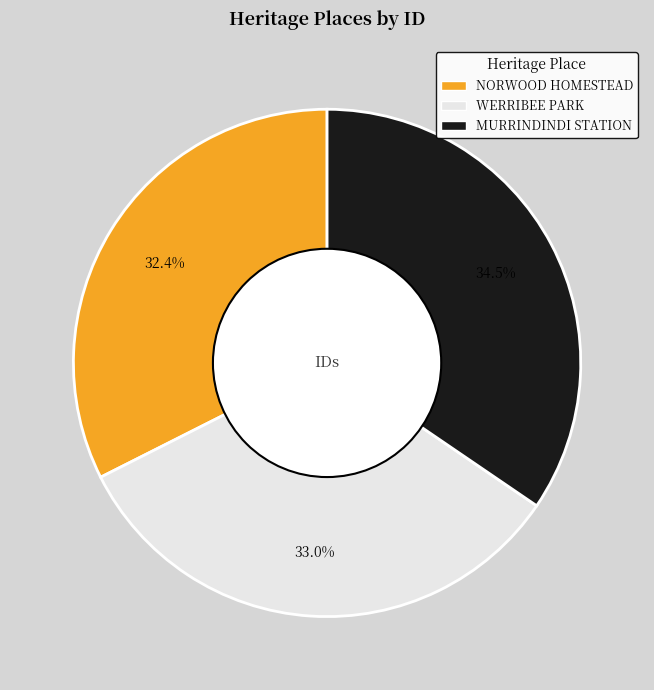

Combined, what portion of the pie is MURRINDINDI STATION and NORWOOD HOMESTEAD?

67.0%